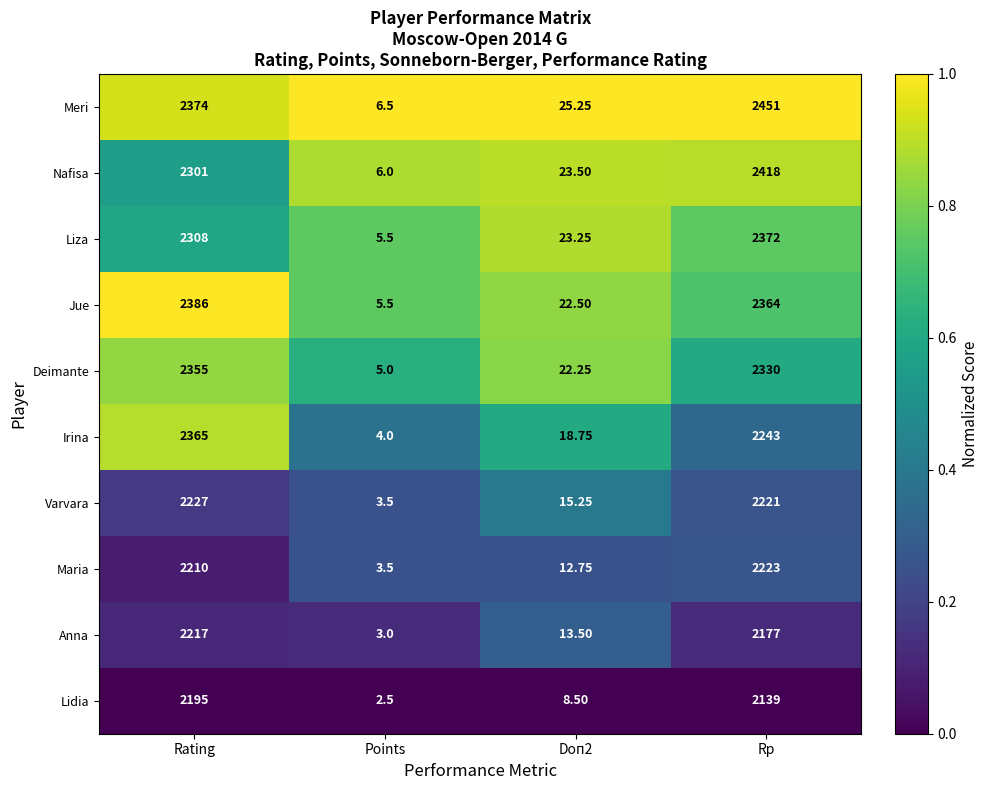

Which series has the largest total across all categories?

Meri